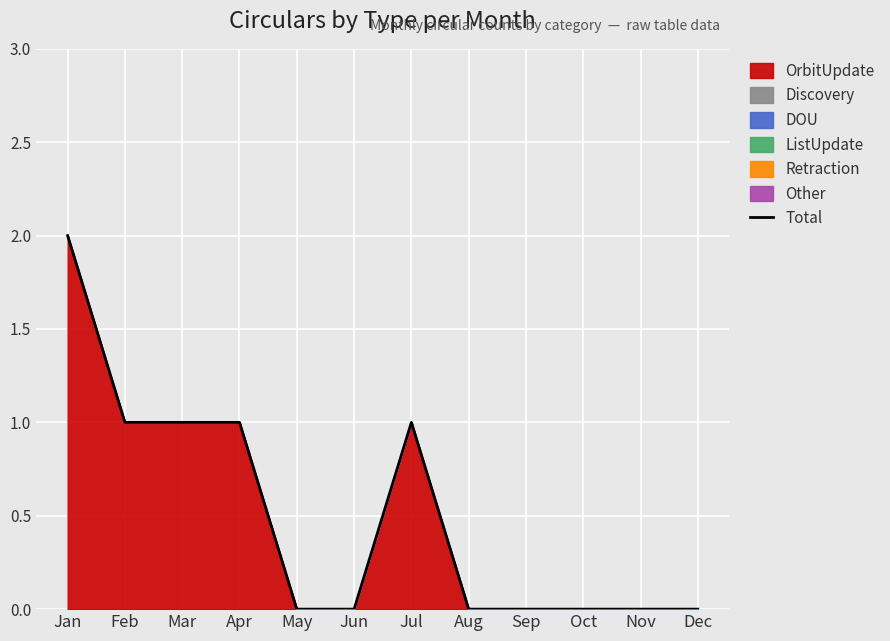

What is the maximum value shown in the chart?

2